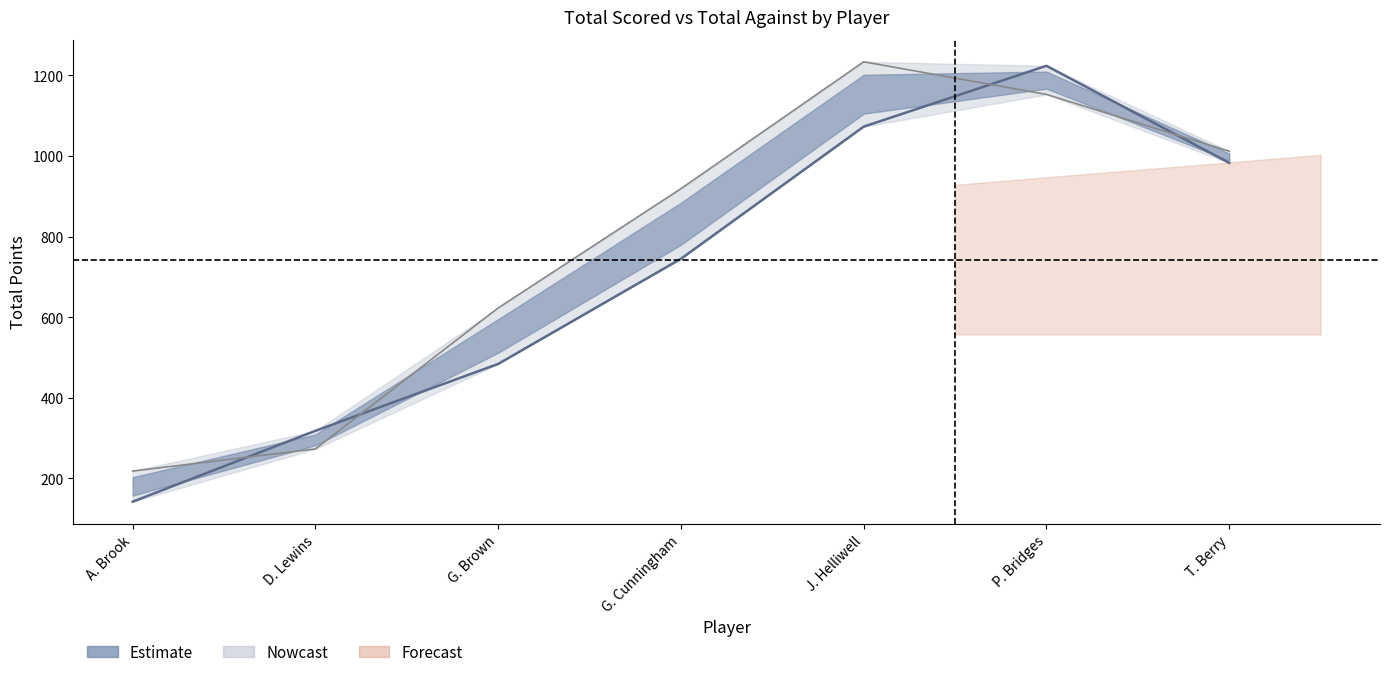

True or false: TotalAgainst has a value of 623 at G. Brown.

True